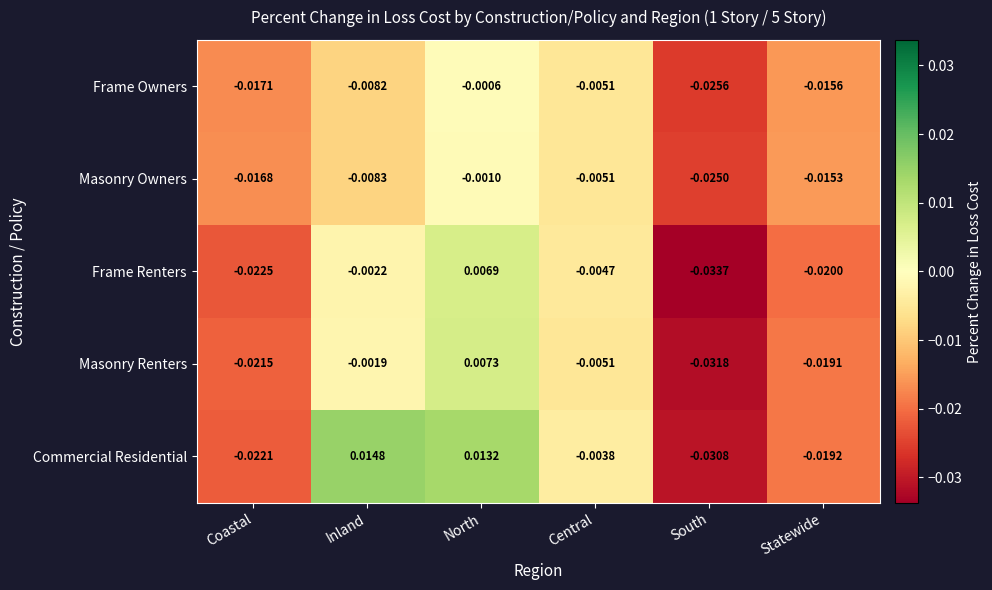

Which label corresponds to the largest value in the chart?

Inland